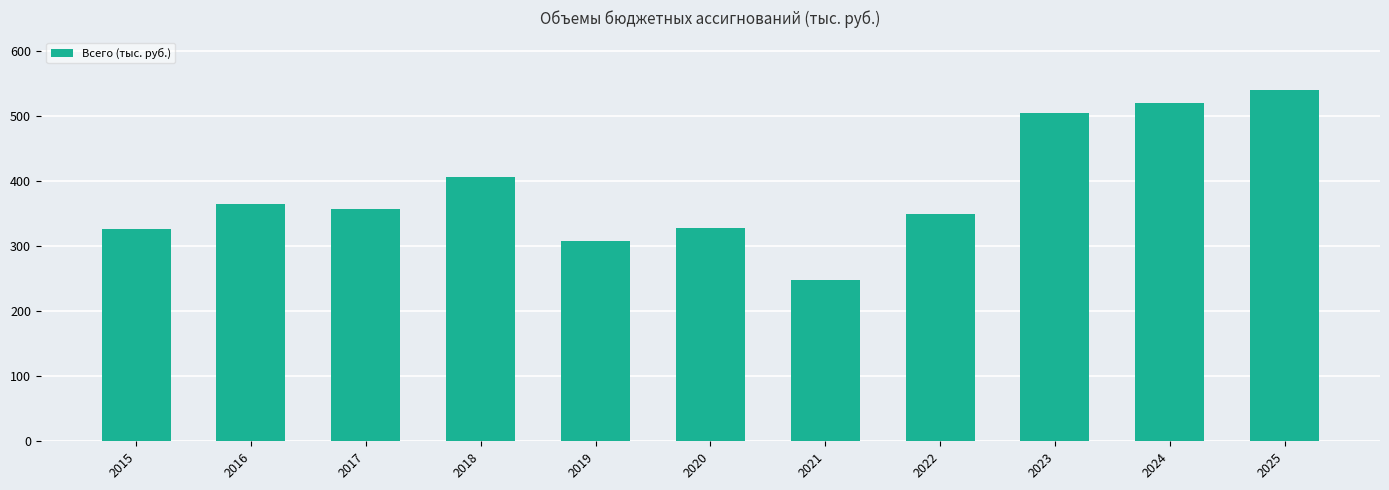

What is the value of the 6th bar from the left?

328.1